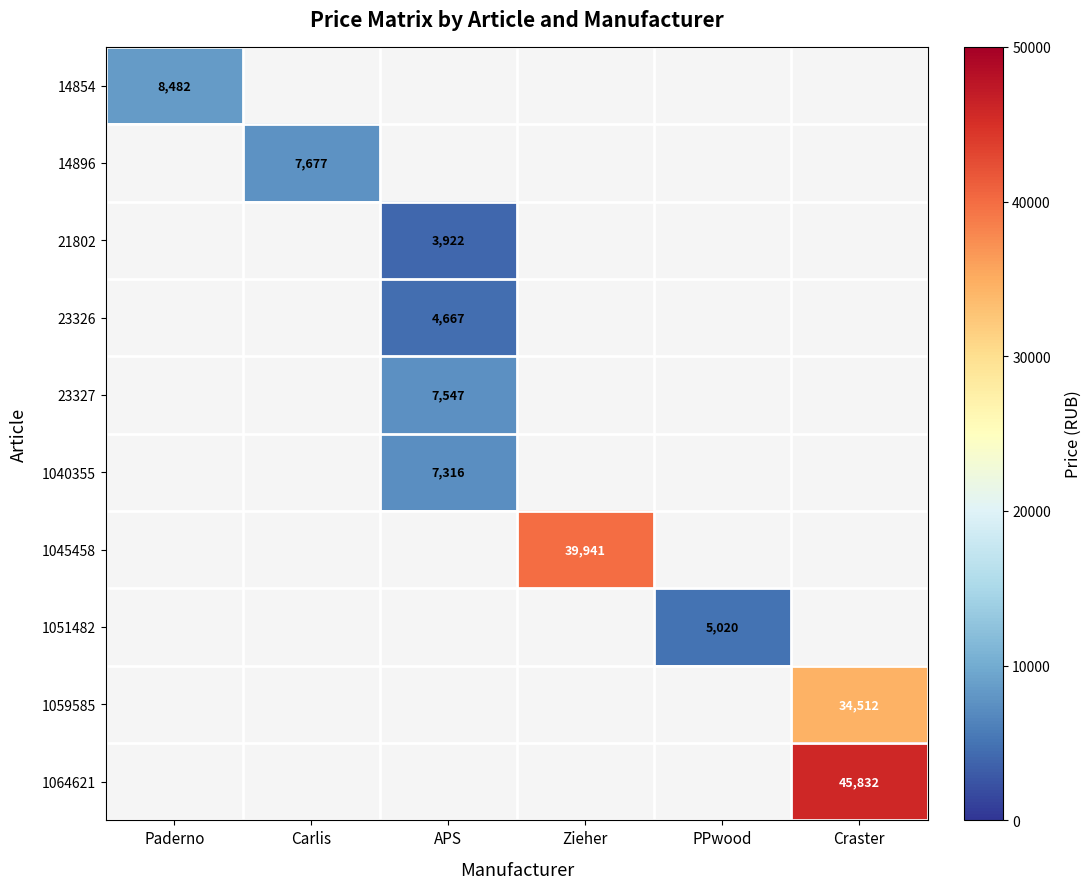

The 23326 series shows 4667 at APS. True or false?

True